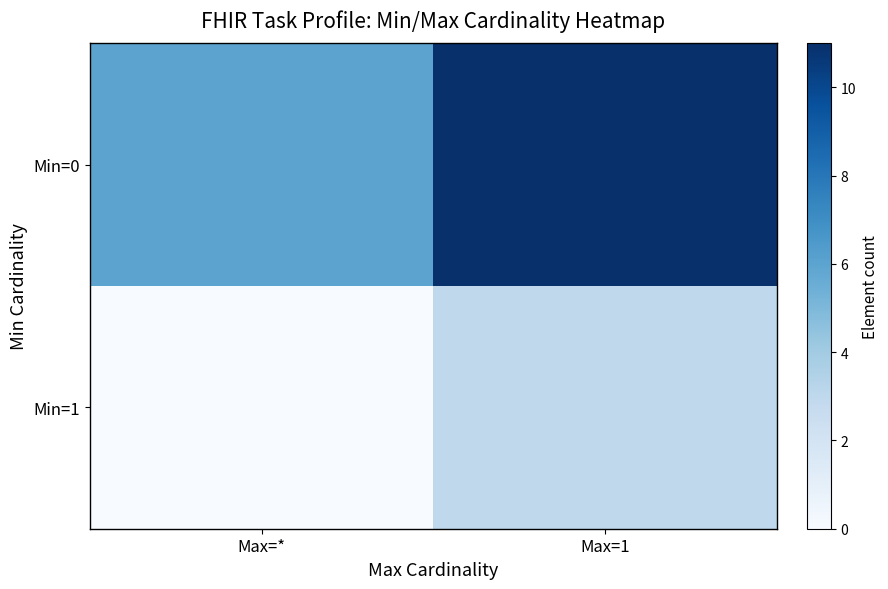

How many categories are shown in the chart?

2